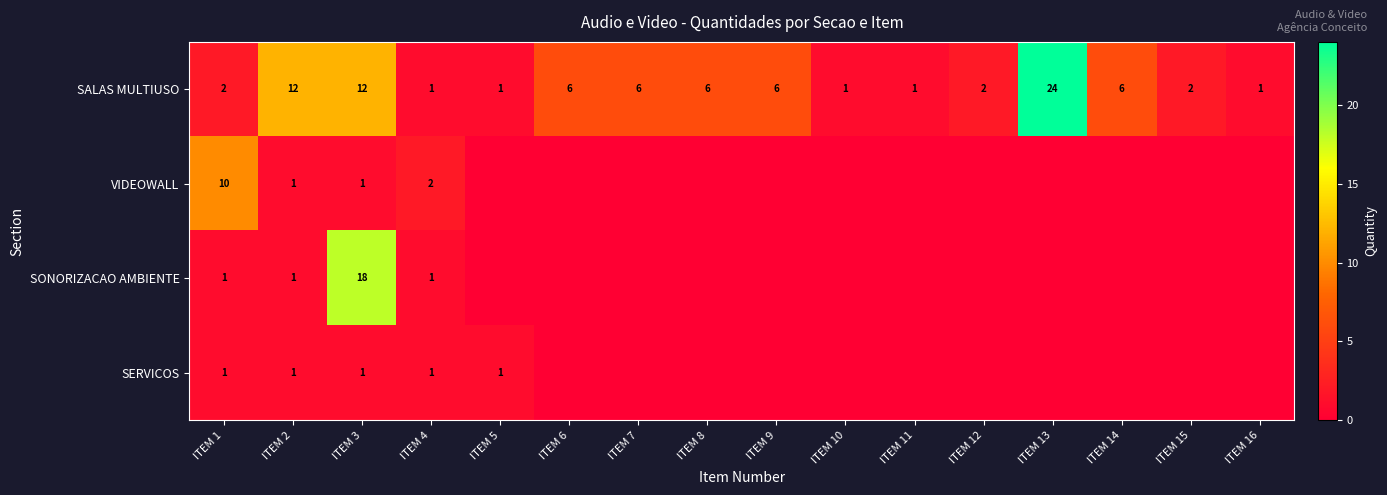

What is the total value across all series at ITEM 4?

5